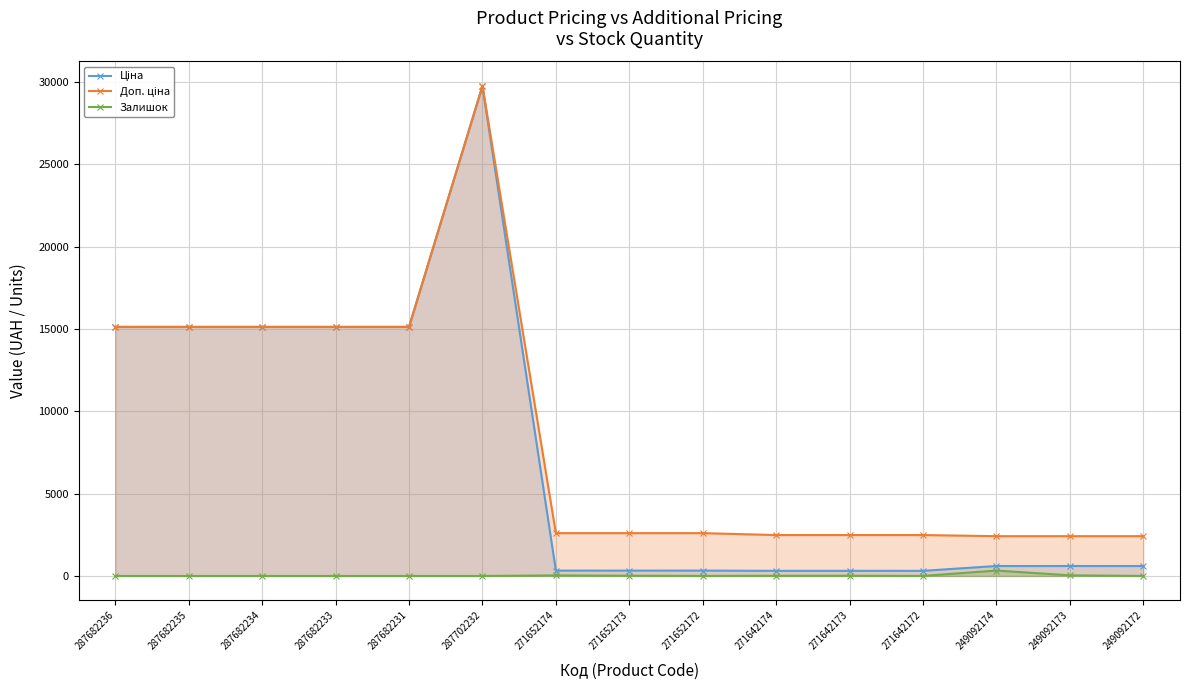

Where is the first local minimum for Залишок?

271652172